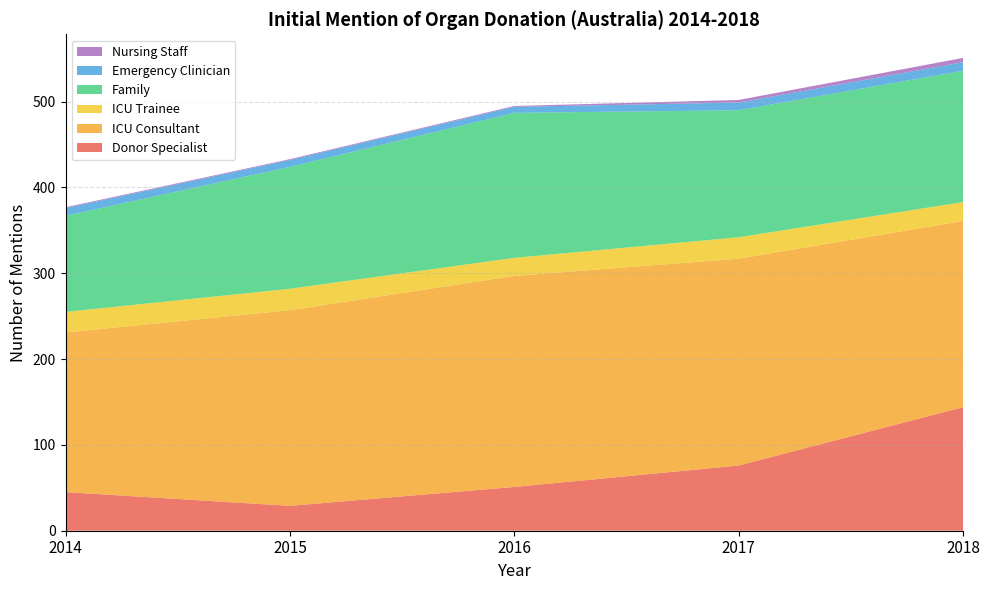

Reading right to left, transcribe all the data shown in this chart.

Donor Specialist: 144	76	51	29	45
ICU Consultant: 217	241	246	228	186
ICU Trainee: 22	25	21	25	24
Family: 153	148	169	142	112
Emergency Clinician: 10	9	7	8	9
Nursing Staff: 5	3	1	1	1